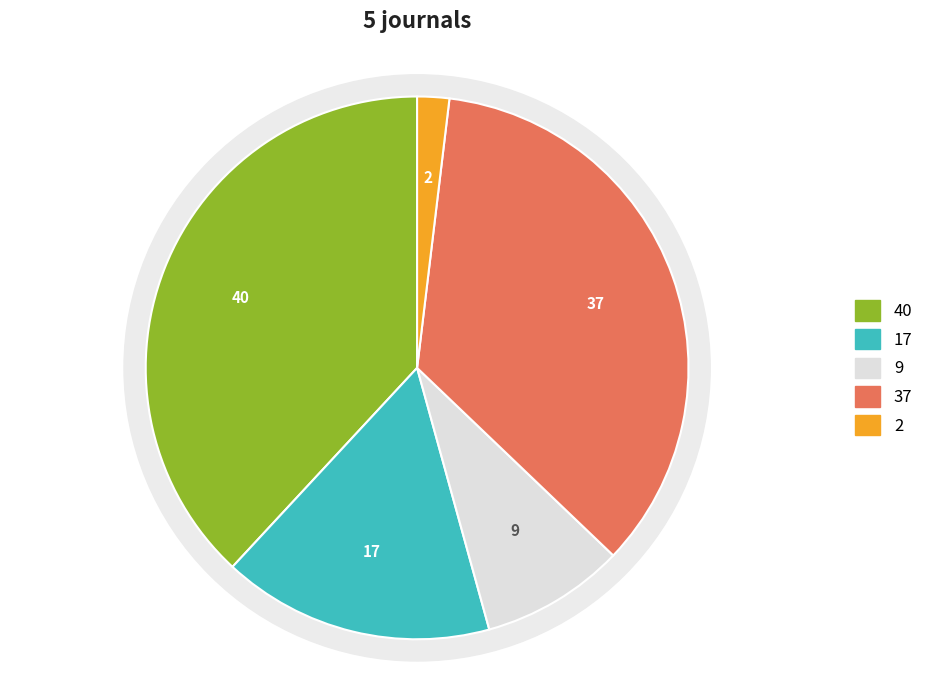

What percentage do Honeyguide and African Natural History together represent?

10.5%